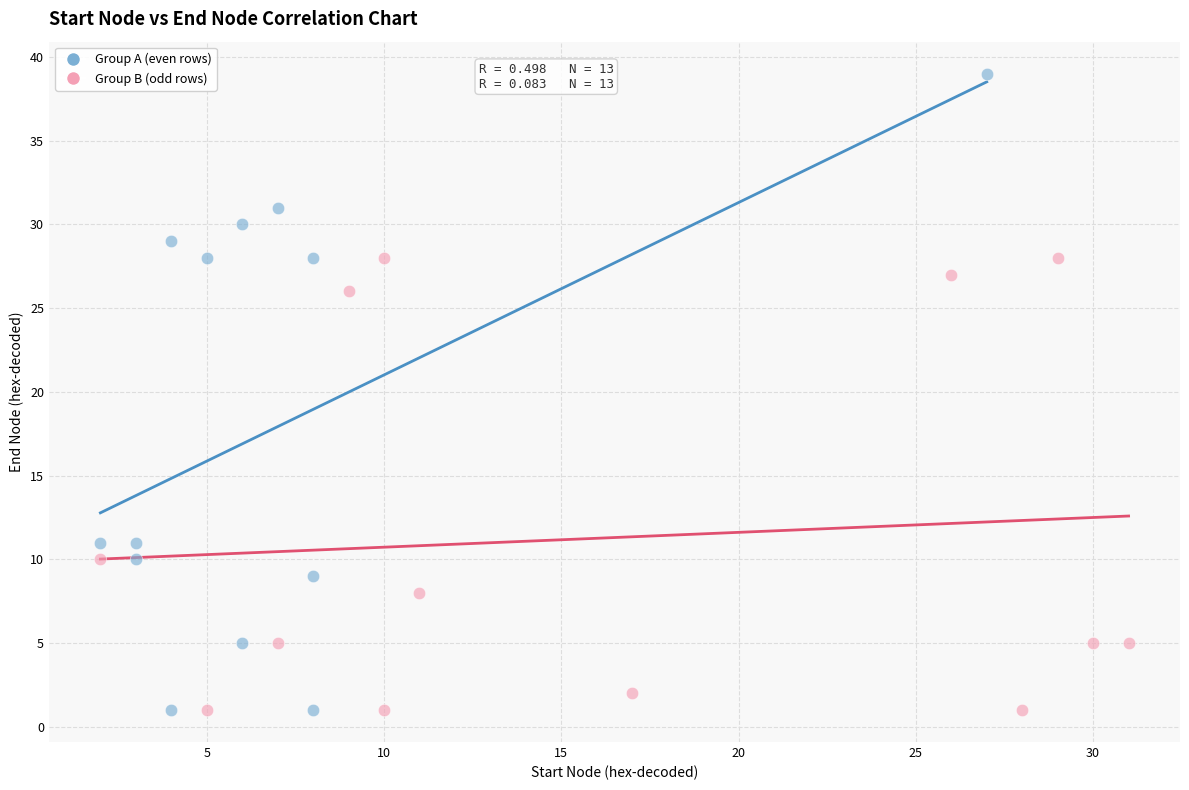

Which series reaches the maximum Y coordinate?

Group A (even rows)